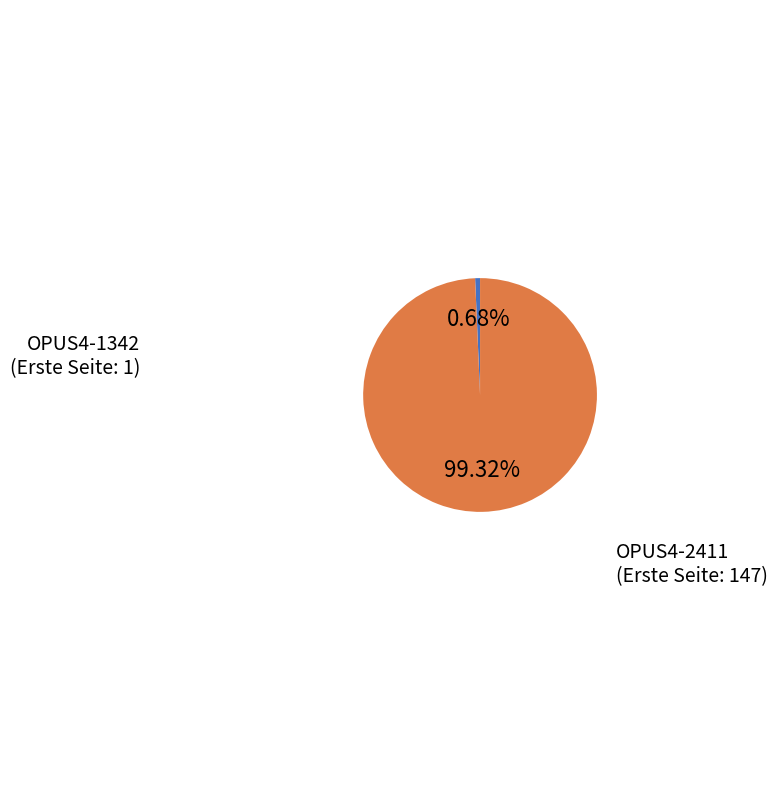

How many segments does this pie chart have?

2